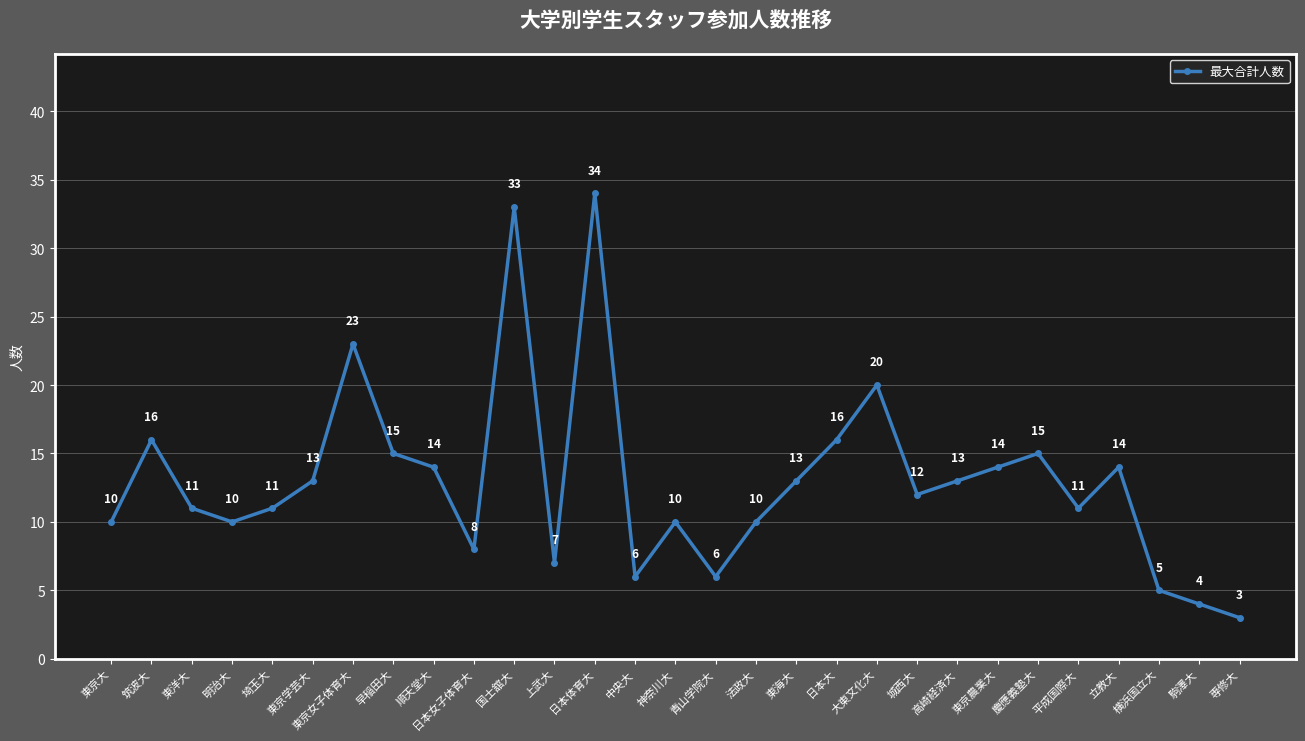

Approximately how many times larger is the value at 平成国際大 compared to 立教大?

0.8